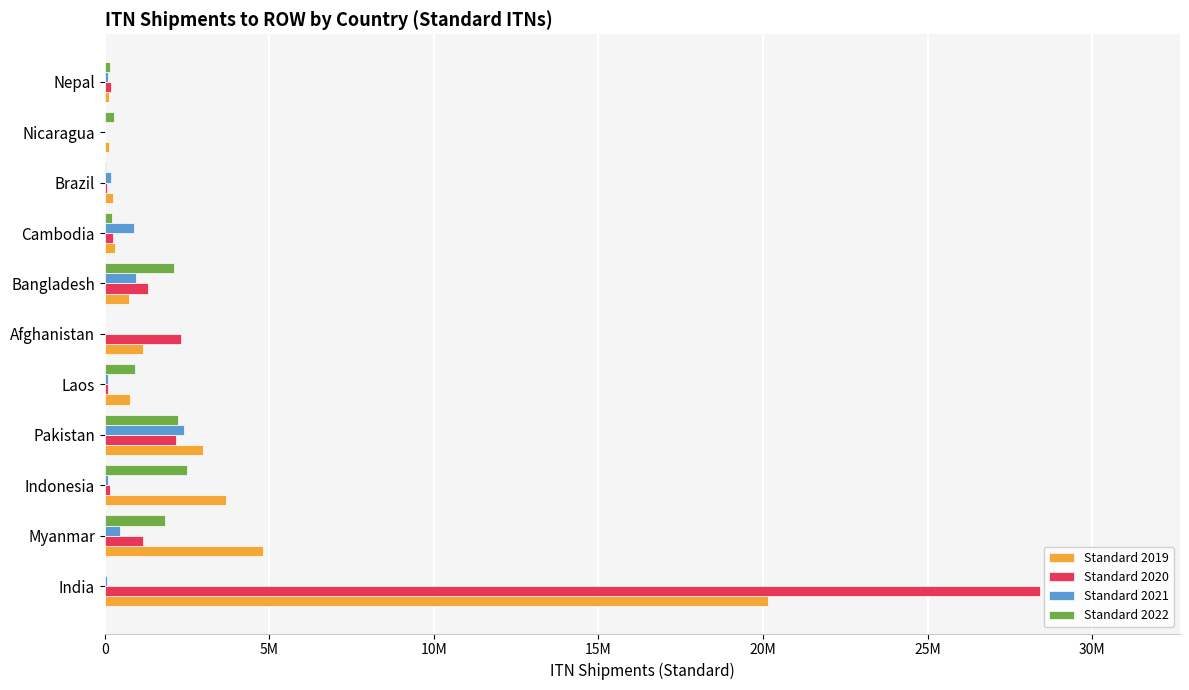

What is the difference between the second highest and second lowest values in the Standard 2020 series?

2243600